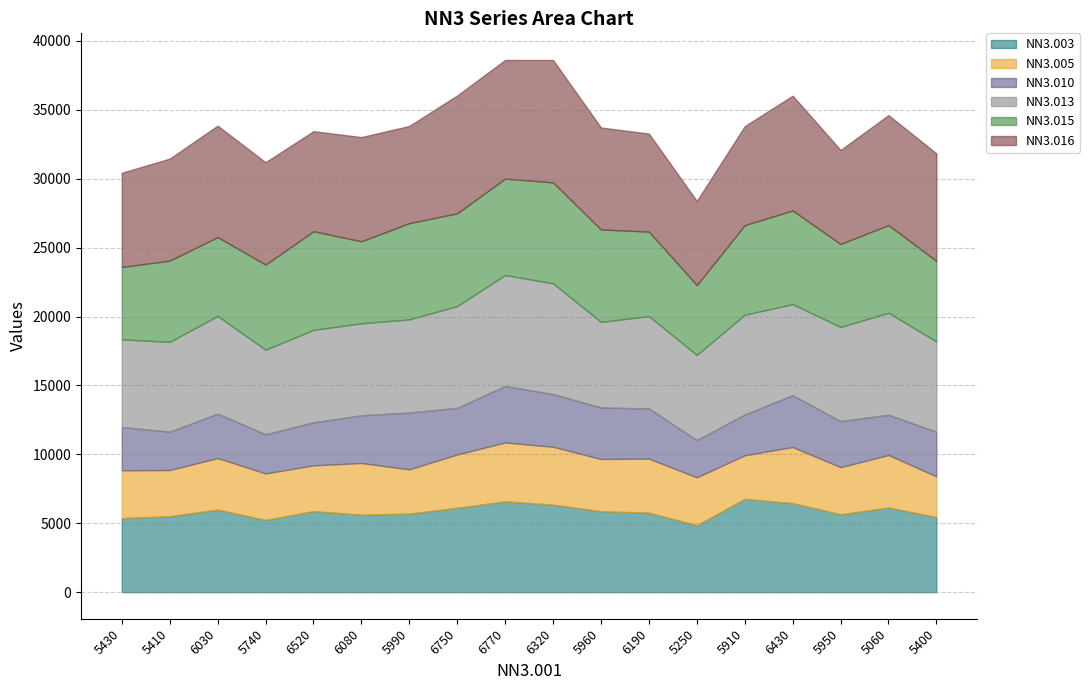

The value of NN3.010 at 6520 is 4498. True or false?

False